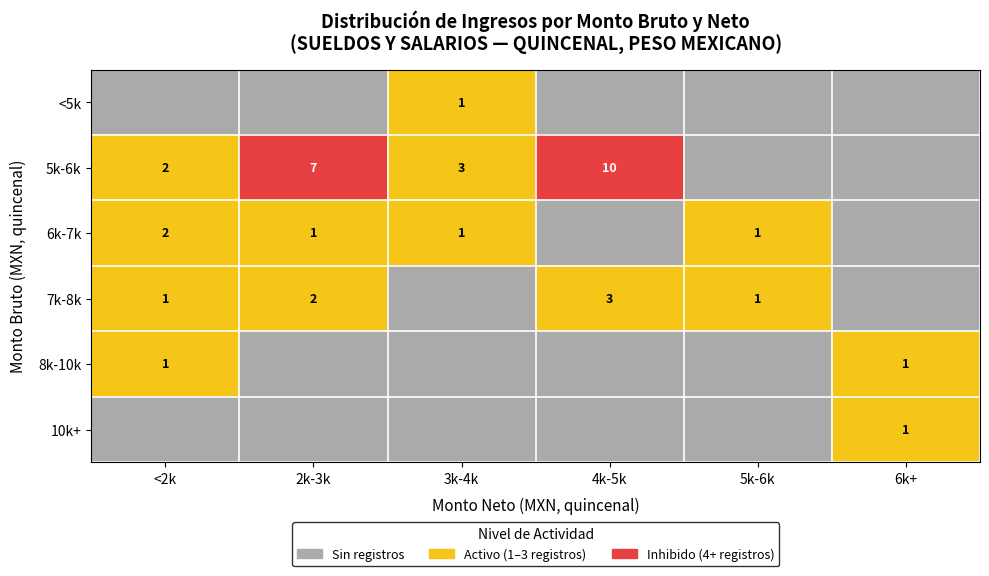

The 7k-8k series shows 2 at 5k-6k. True or false?

False